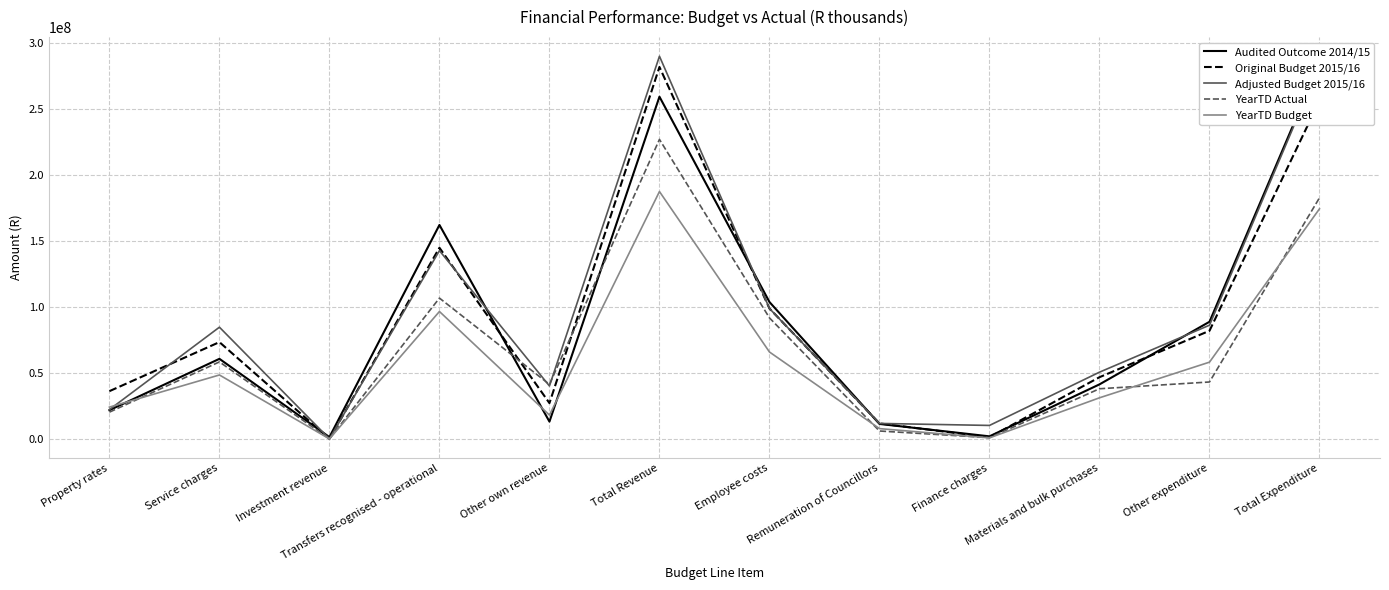

Does the chart display data point markers on the line(s)?

No